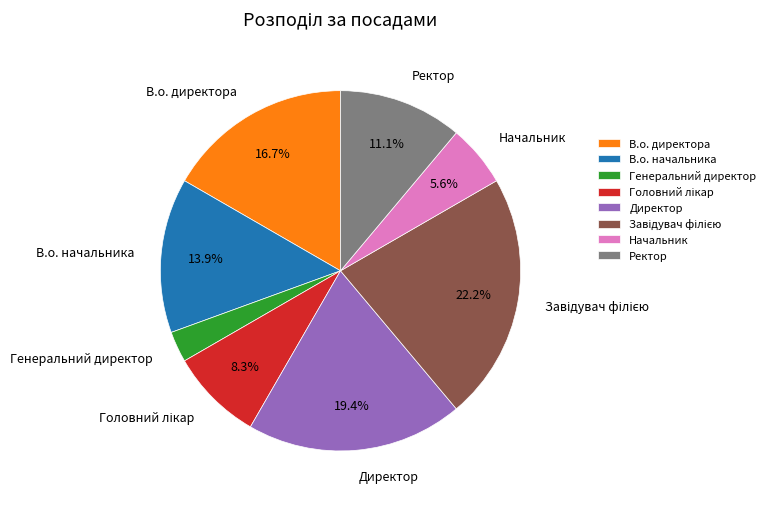

Is there a majority slice in this chart?

No